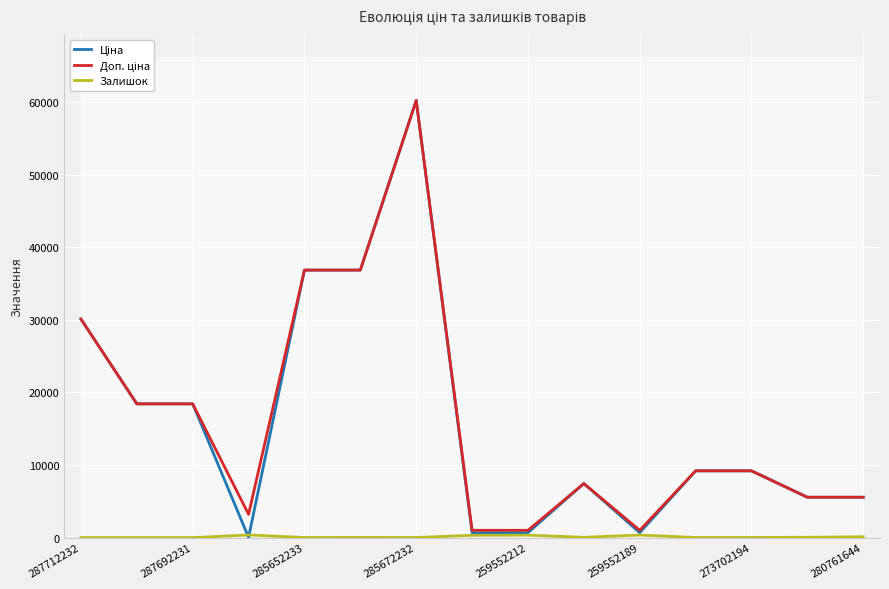

How many interior local valleys does the Доп. ціна series have?

2